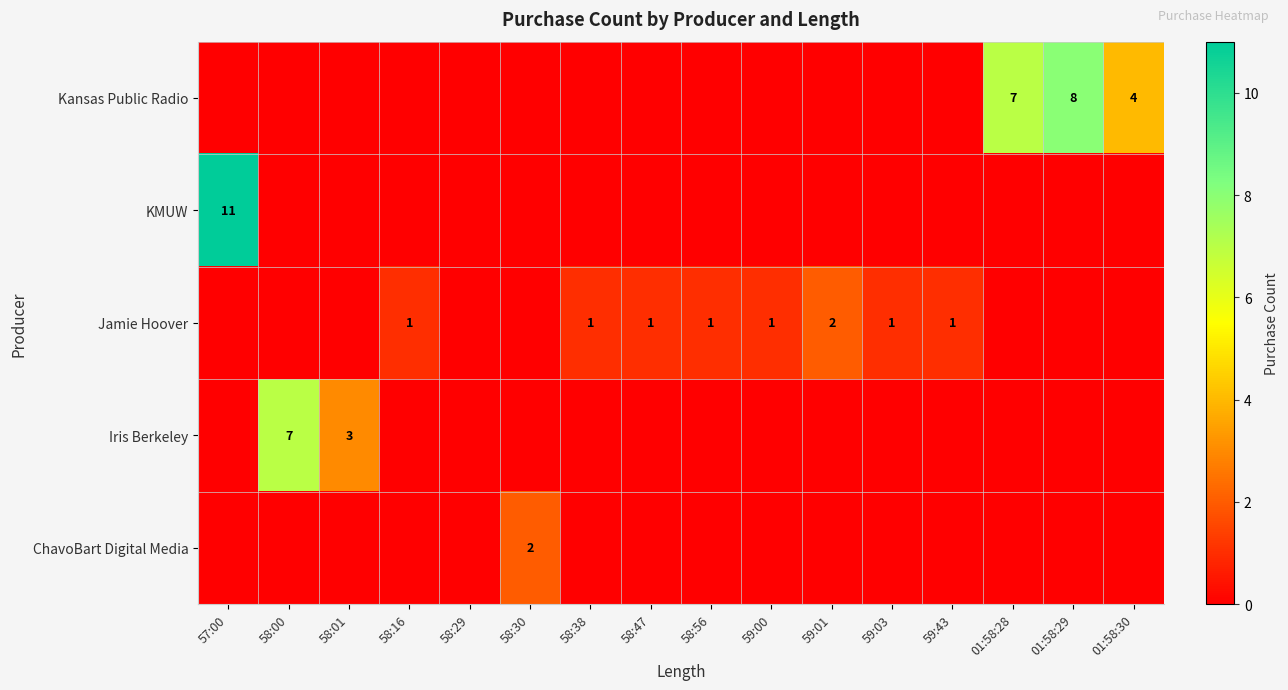

The Jamie Hoover series shows 1 at 58:47. True or false?

True